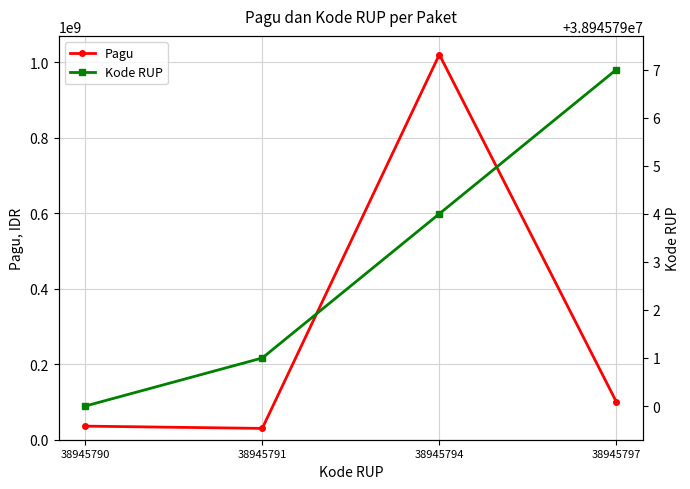

The Pagu series shows 30000000 at 38945791. True or false?

True